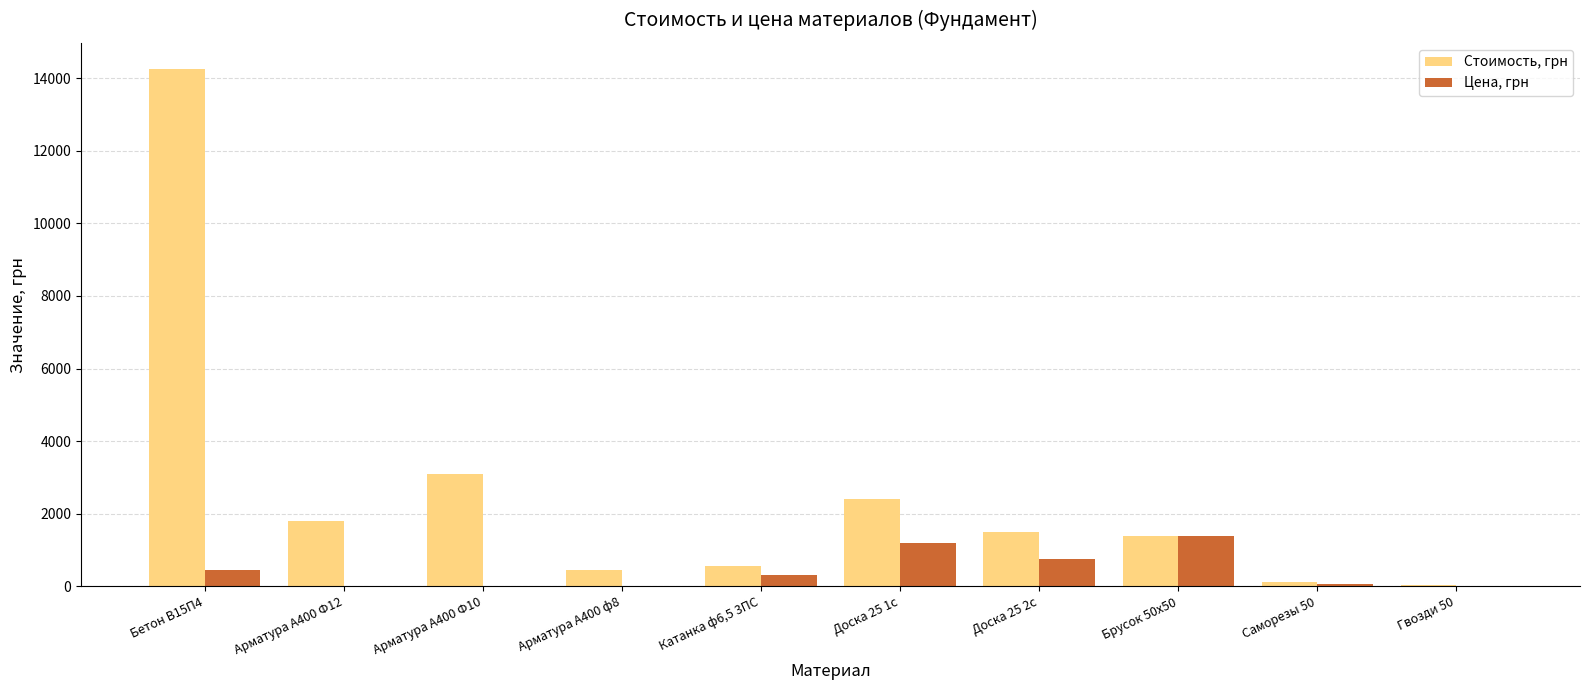

At which label does Цена, грн first exceed 300?

Бетон В15П4